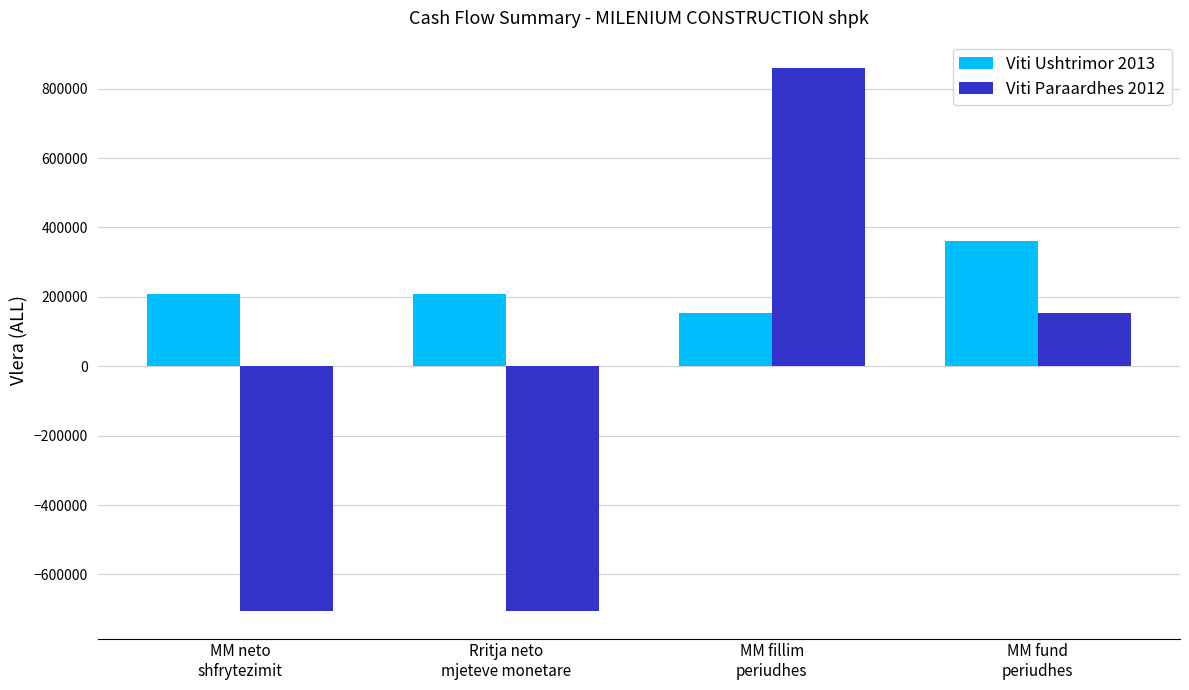

Reading left to right, transcribe all the data shown in this chart.

Viti Ushtrimor 2013: MM neto
shfrytezimit=207215	Rritja neto
mjeteve monetare=207215	MM fillim
periudhes=153633	MM fund
periudhes=360848
Viti Paraardhes 2012: MM neto
shfrytezimit=-706262	Rritja neto
mjeteve monetare=-706262	MM fillim
periudhes=859895	MM fund
periudhes=153633